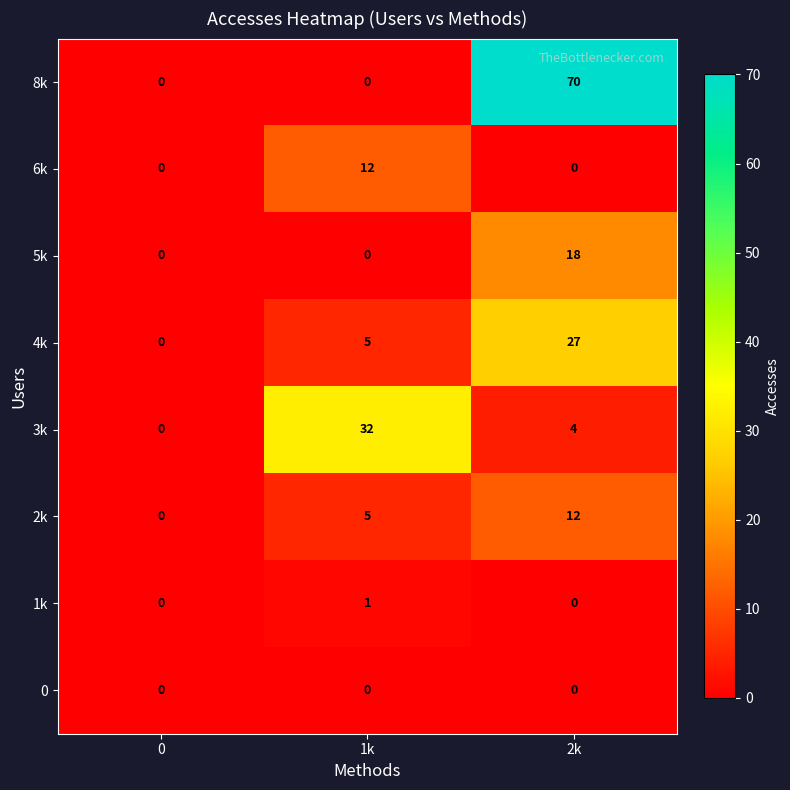

Rank the categories by 3k value from lowest to highest.

0, 2k, 1k